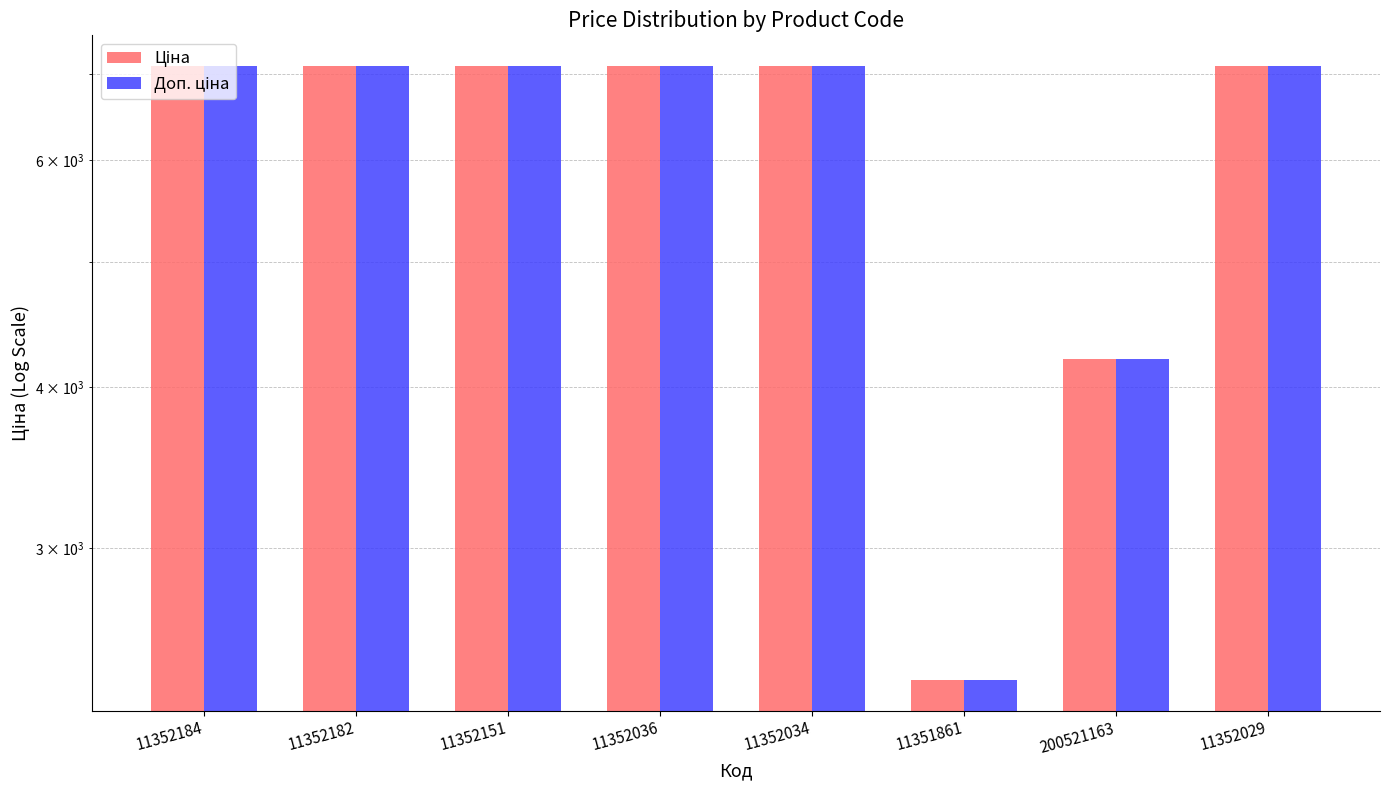

What are all the series names shown in the legend?

Ціна, Доп. ціна